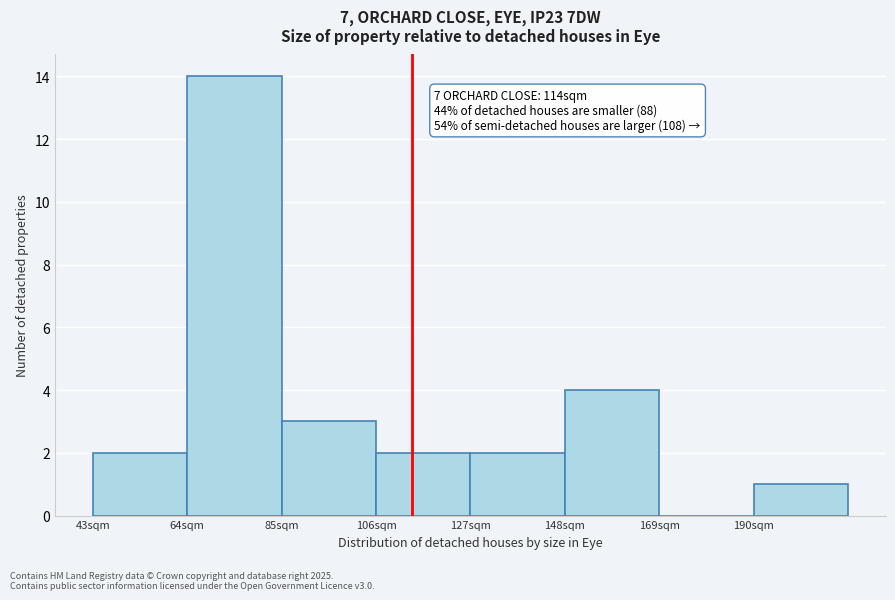

Over which range of the x-axis is the bar tallest?

64 to 85